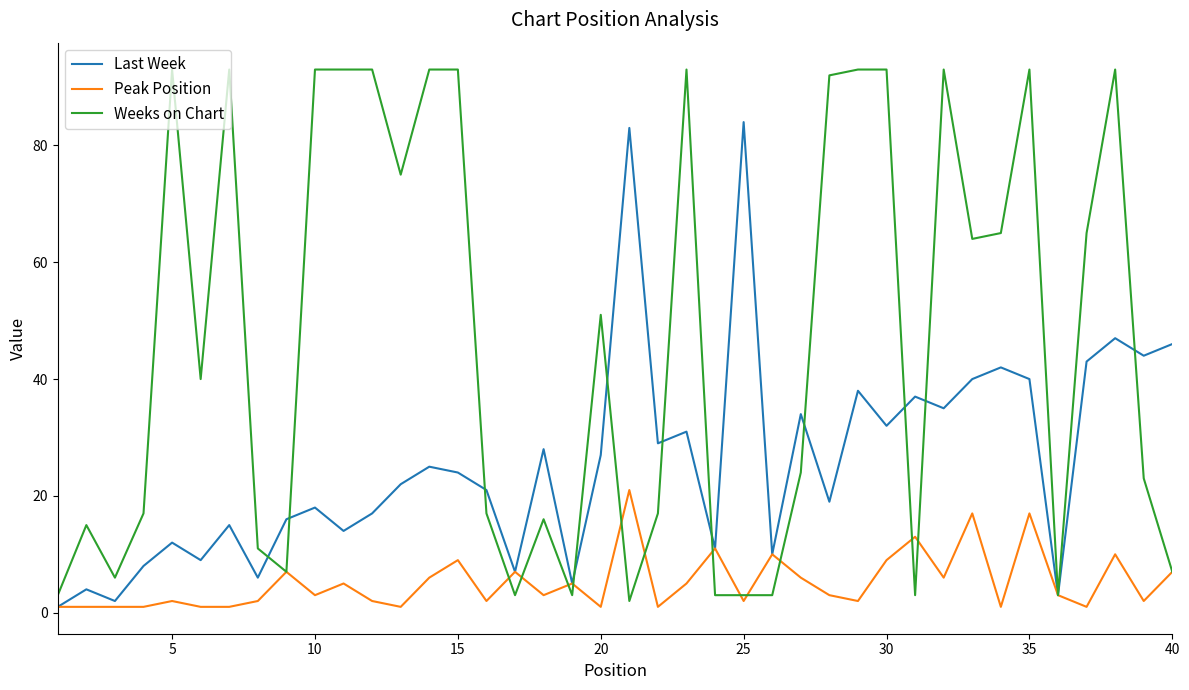

Which series has the largest total across all categories?

Weeks on Chart